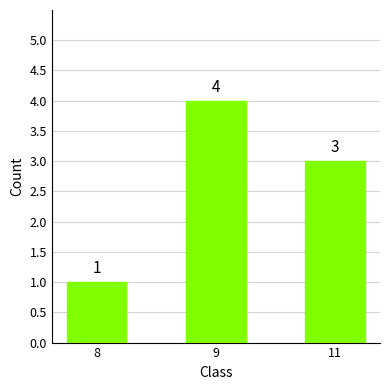

Count the values in the range 1 to 4.

3